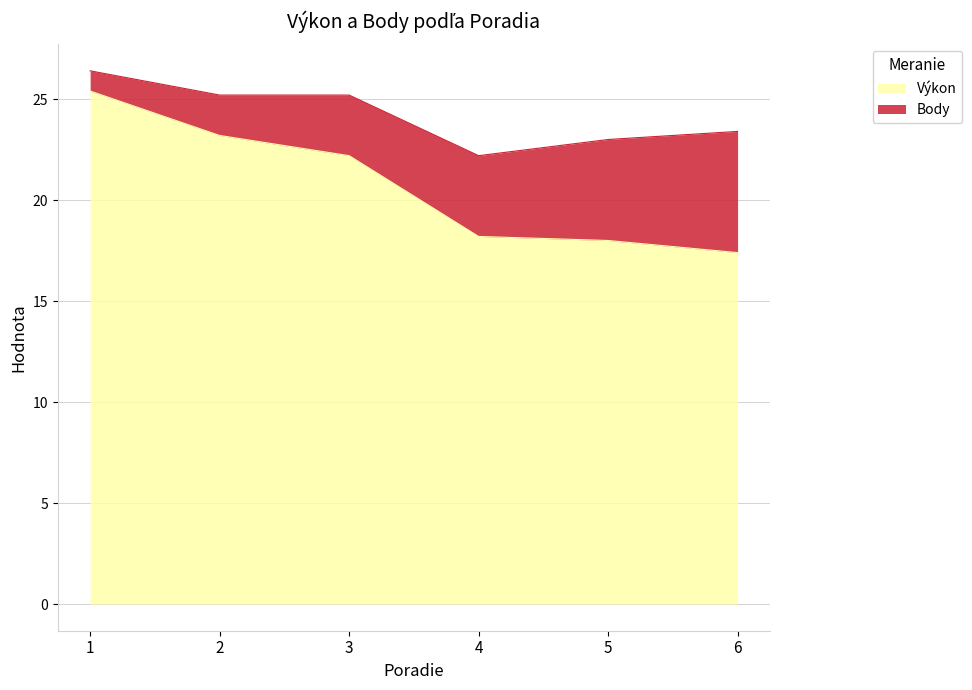

What is the value of the 3rd point from the left?

22.2